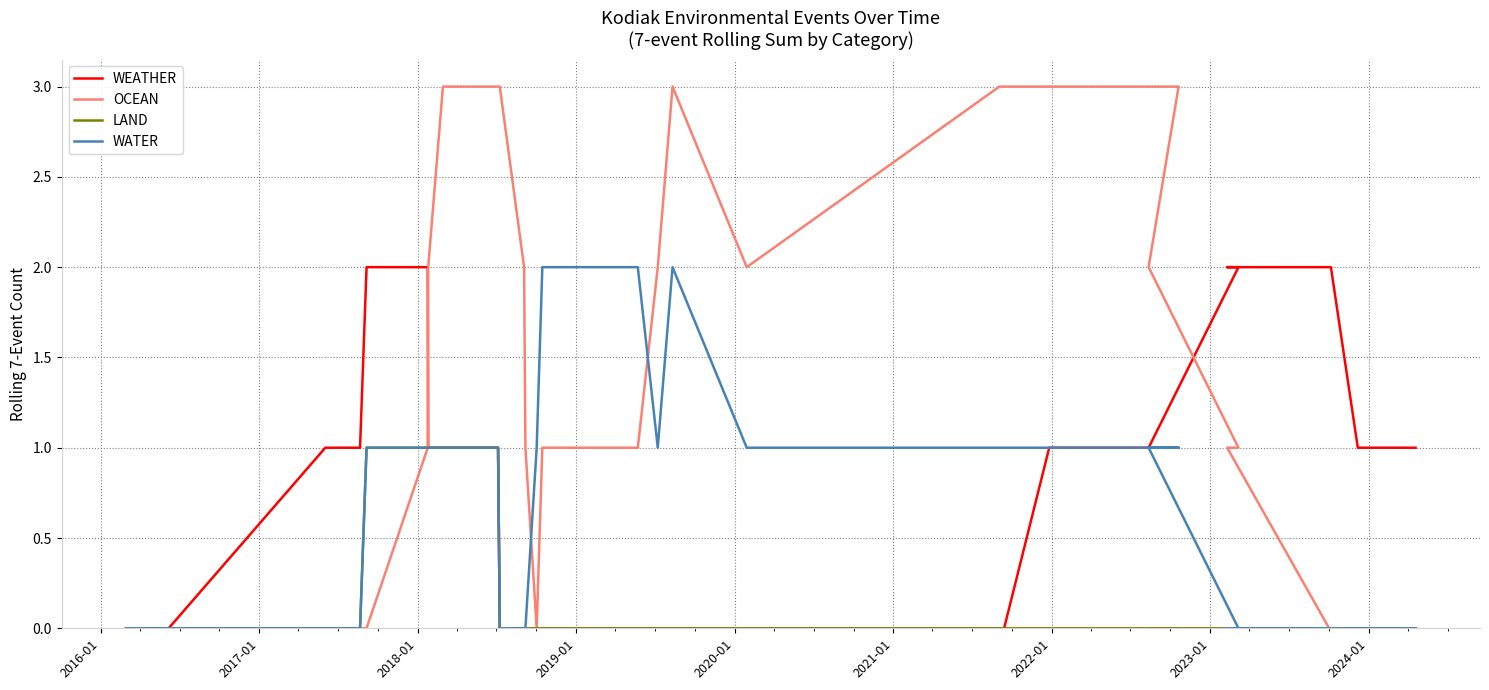

Reading left to right, extract all data points from this chart.

WEATHER: 0	0	1	1	1	1	1	2	2	1	1	1	1	1	0	0	0	0	0	0	0	0	0	0	0	0	0	0	0	1	1	1	2	2	2	2	1	1	1	1
OCEAN: 0	0	0	0	0	0	0	0	1	2	3	3	3	3	3	2	1	0	0	1	1	1	1	1	2	3	2	3	3	3	3	2	1	1	0	0	0	0	0	0
LAND: 0	0	0	0	0	0	0	1	1	1	1	1	1	1	0	0	0	0	0	0	0	0	0	0	0	0	0	0	0	0	0	0	0	0	0	0	0	0	0	0
WATER: 0	0	0	0	0	0	0	1	1	1	1	1	1	1	0	0	0	1	1	2	2	2	2	2	1	2	1	1	1	1	1	1	0	0	0	0	0	0	0	0